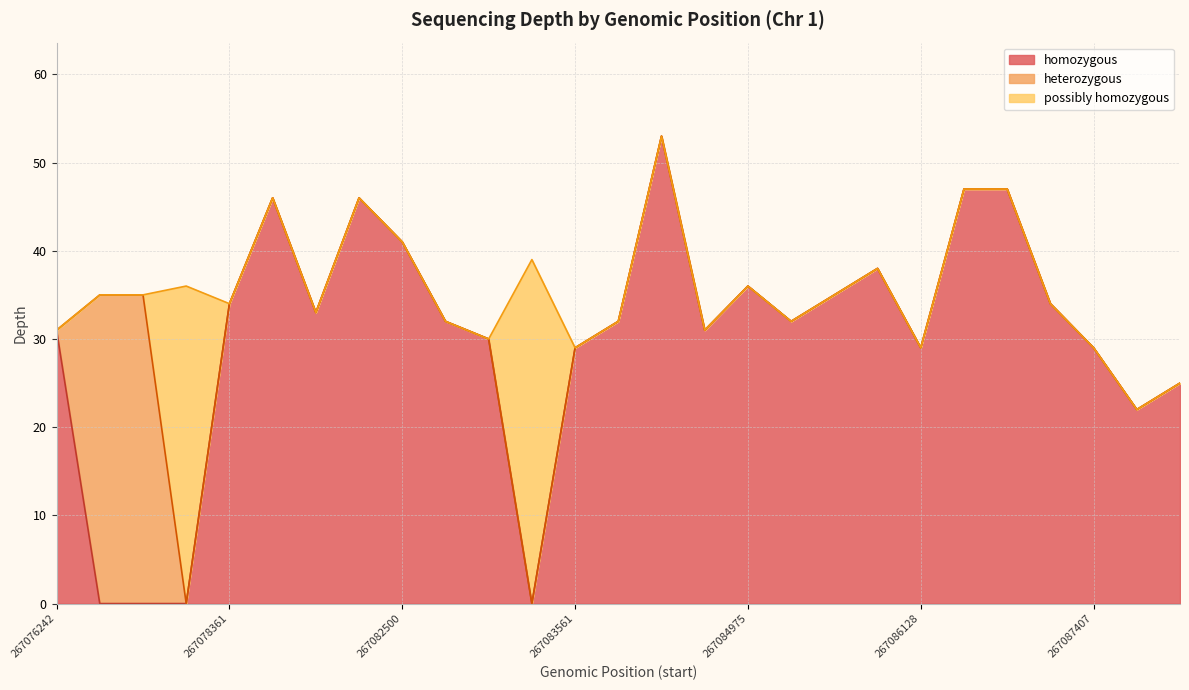

Does the chart have visible grid lines?

Yes